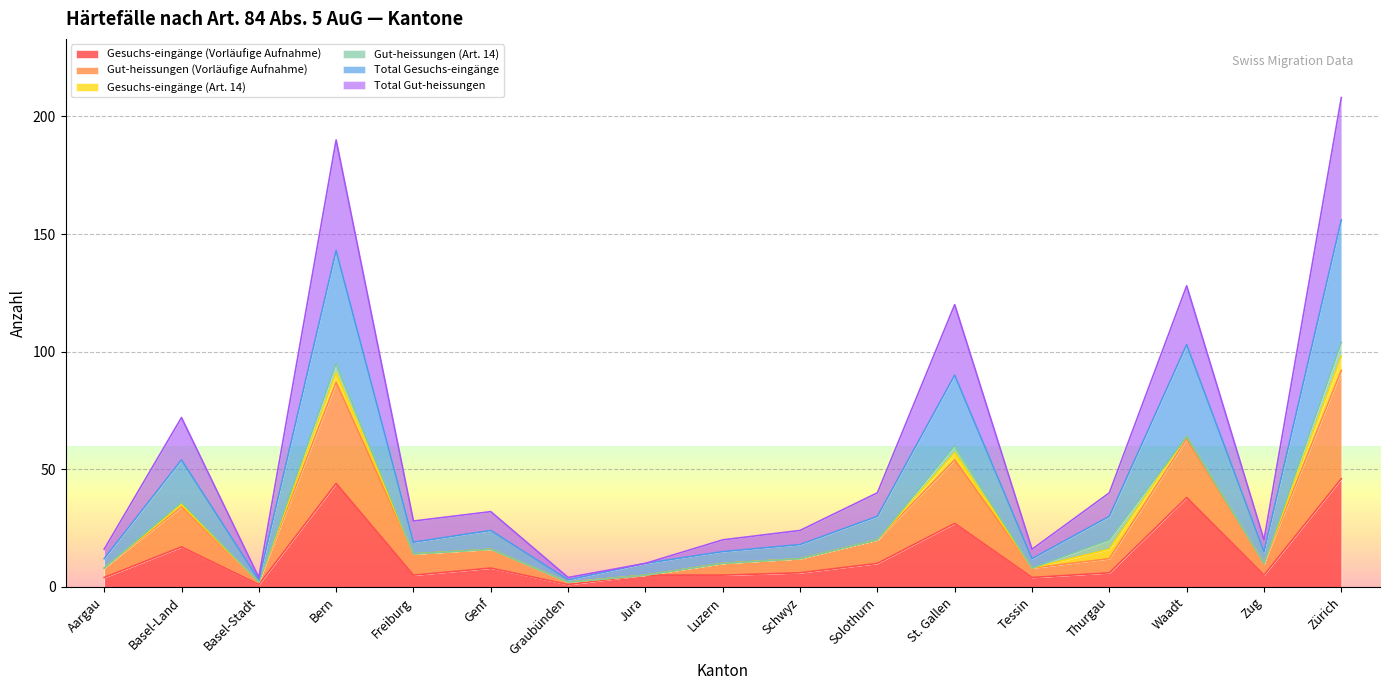

What is the spread (max minus min) of values at Bern?

146